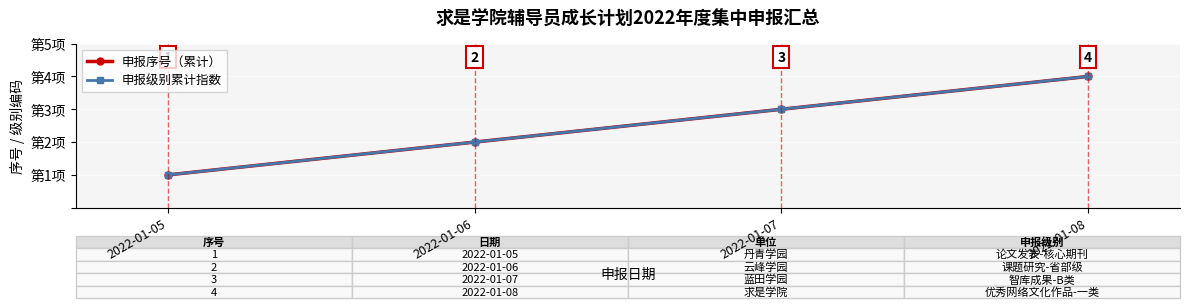

Rank the series at 2022-01-06 from highest to lowest value.

申报序号（累计）, 申报级别累计指数